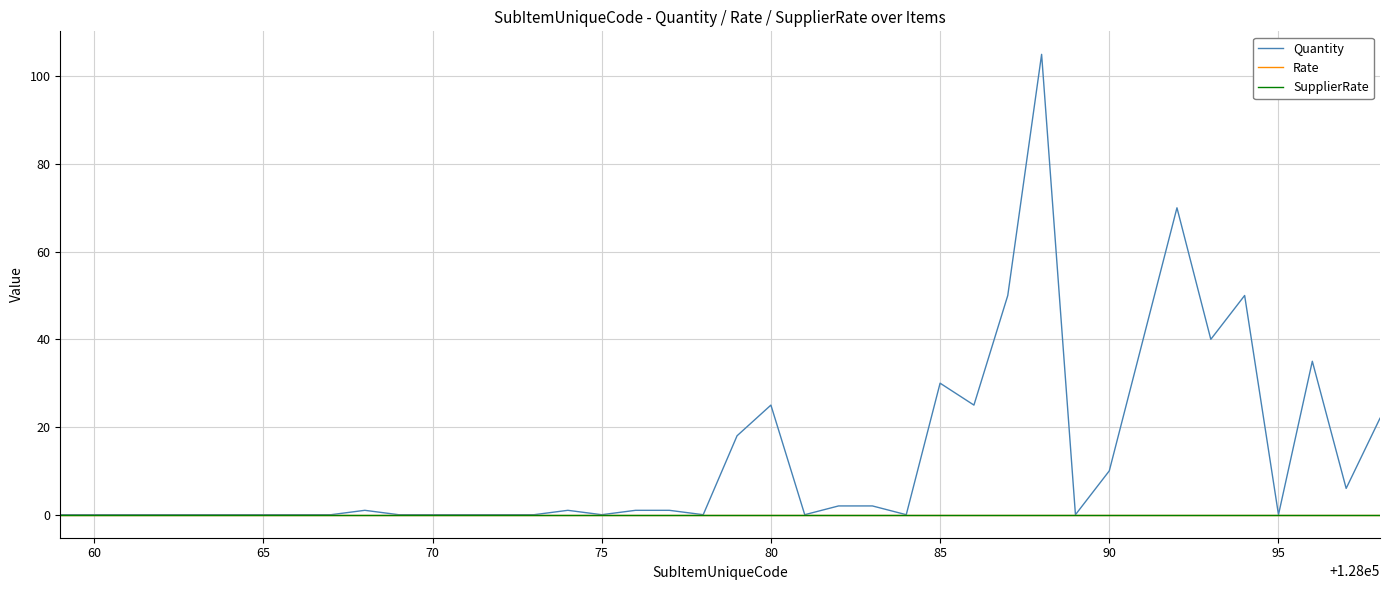

True or false: SupplierRate and Rate intersect in this chart.

False